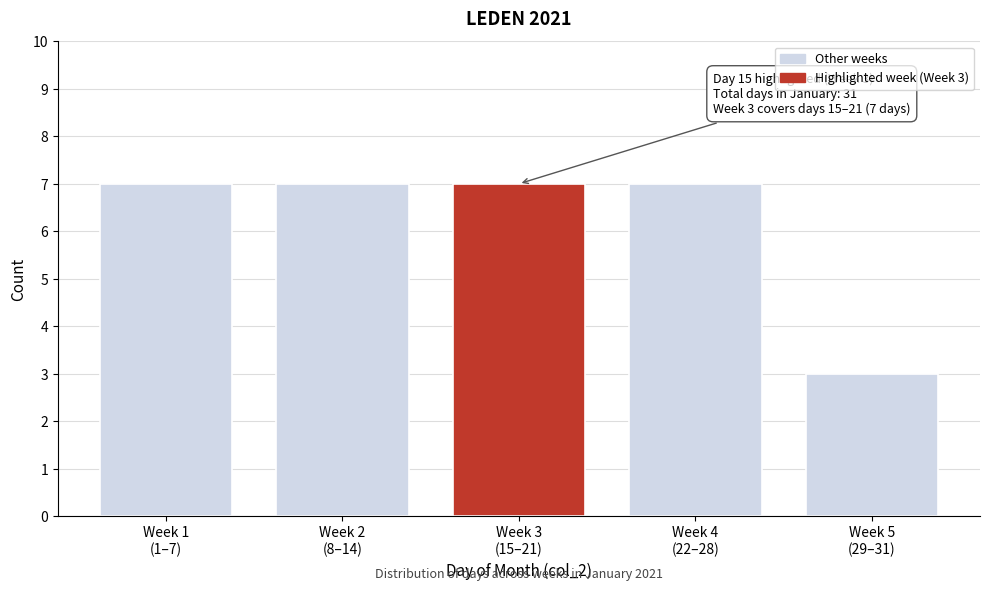

Reading left to right, list all the values displayed in this chart.

7	7	7	7	3